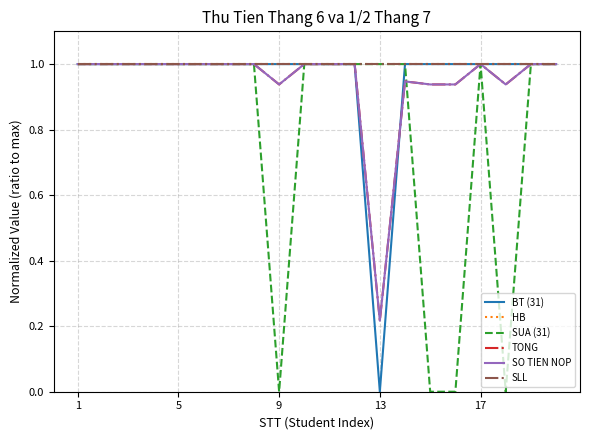

Is this an area chart (filled region under the line)?

No